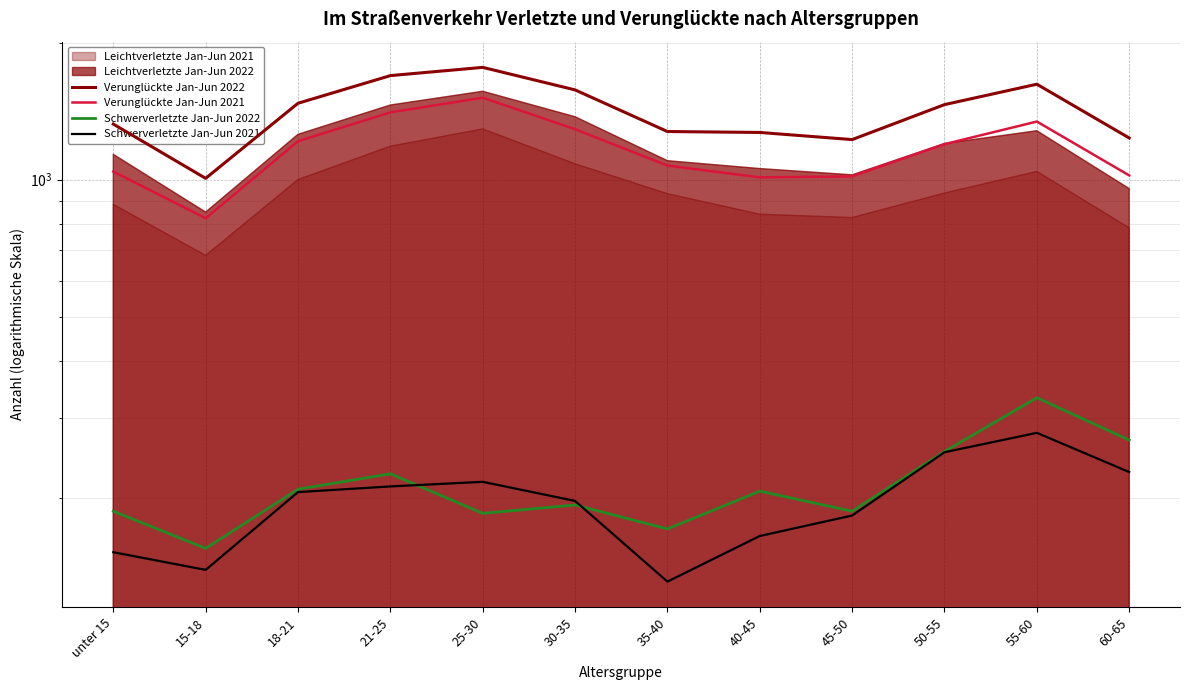

At which label does Schwerverletzte Jan-Jun 2022 reach its peak?

55-60